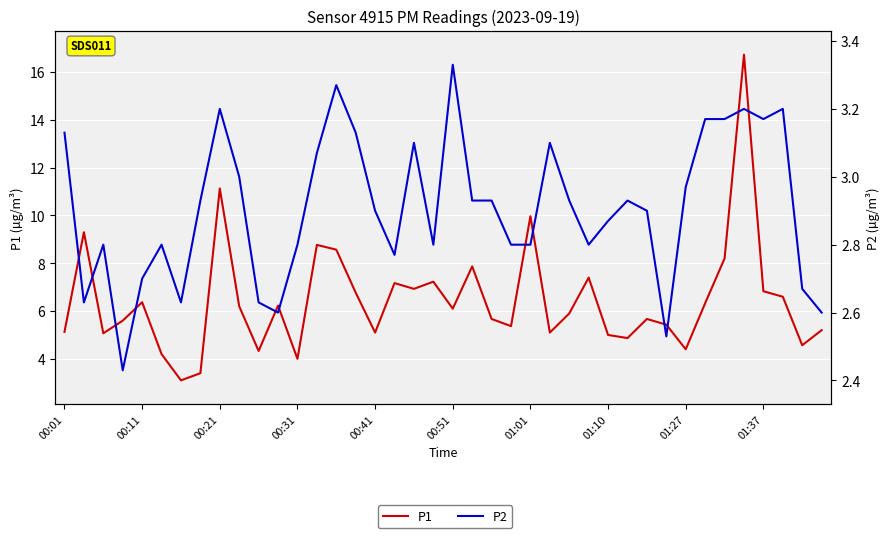

Rank the series by their average value, from lowest to highest.

P2, P1